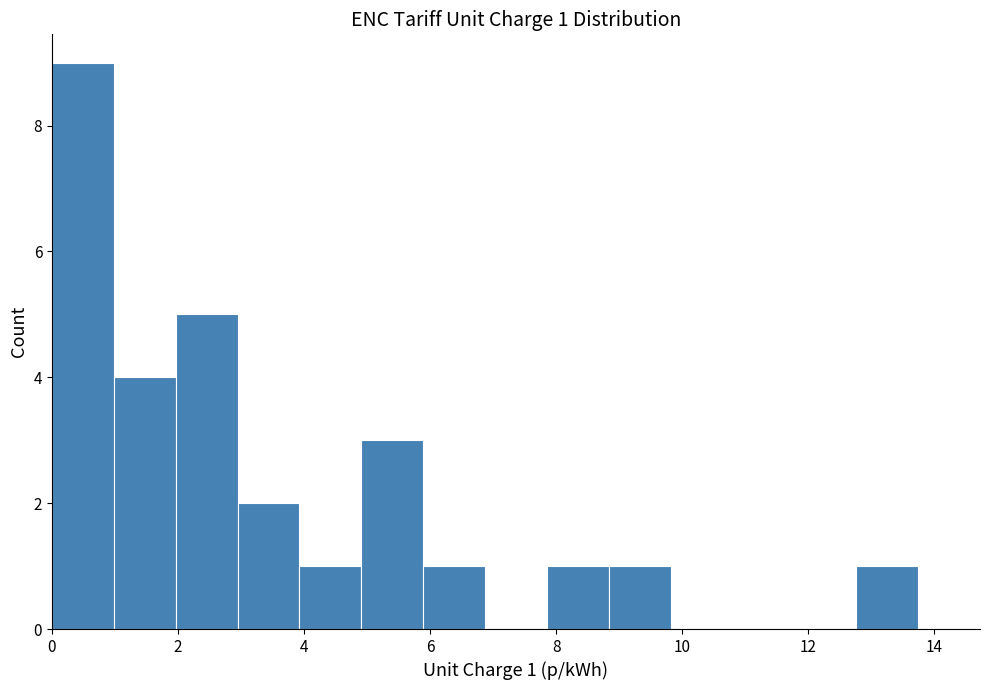

Over which range of the x-axis is the bar tallest?

0.0 to 1.0